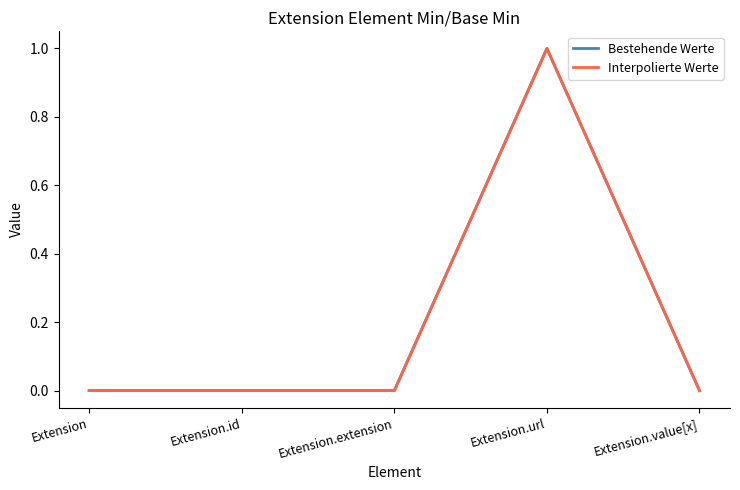

Does the chart have visible grid lines?

No